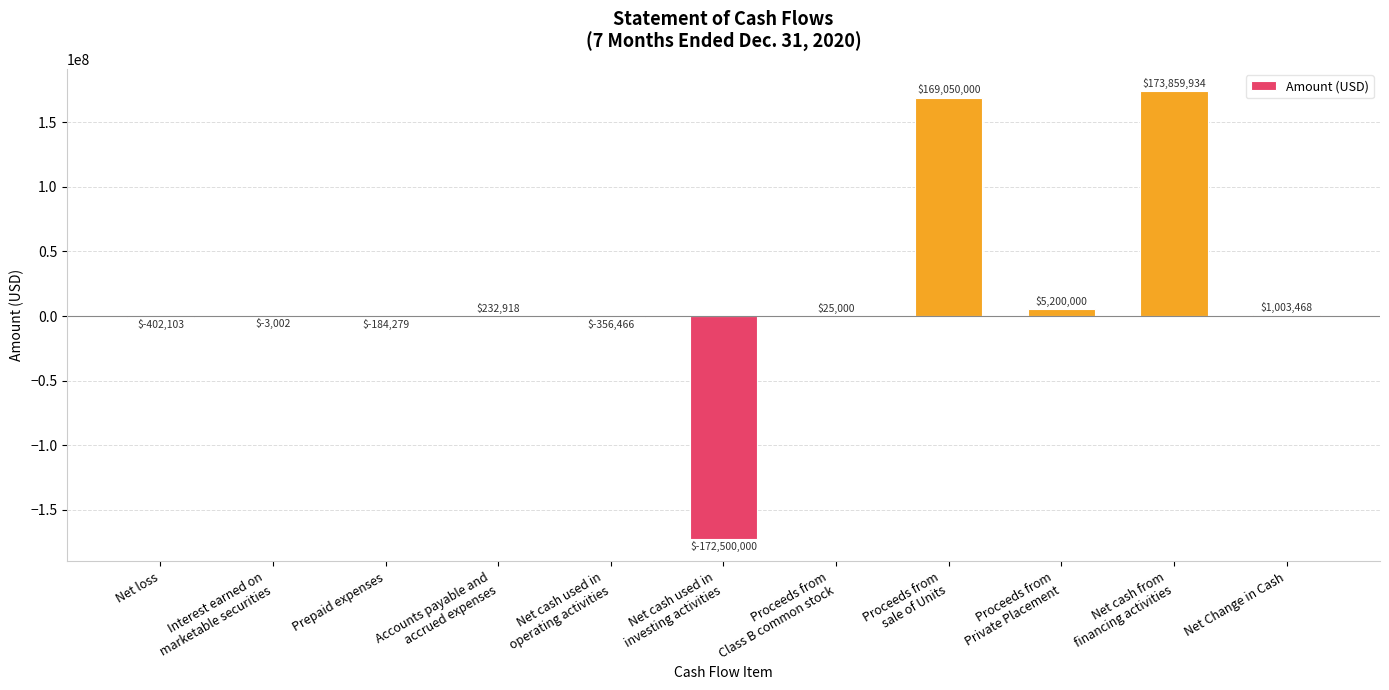

Between Accounts payable and
accrued expenses and Net cash used in
operating activities, which is larger?

Accounts payable and
accrued expenses